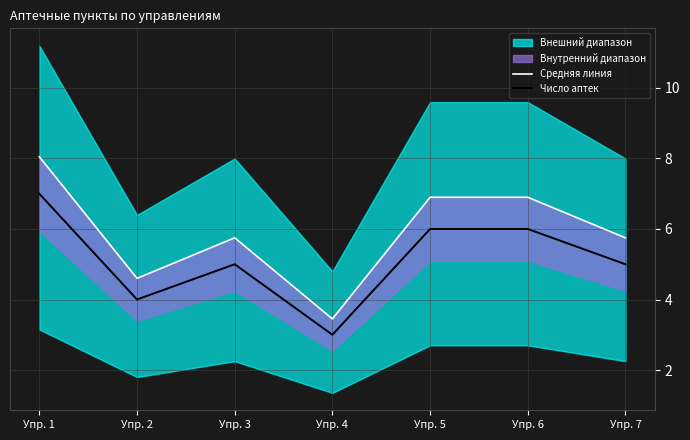

What is the difference between the Средняя линия values at Упр. 7 and Упр. 1?

2.3